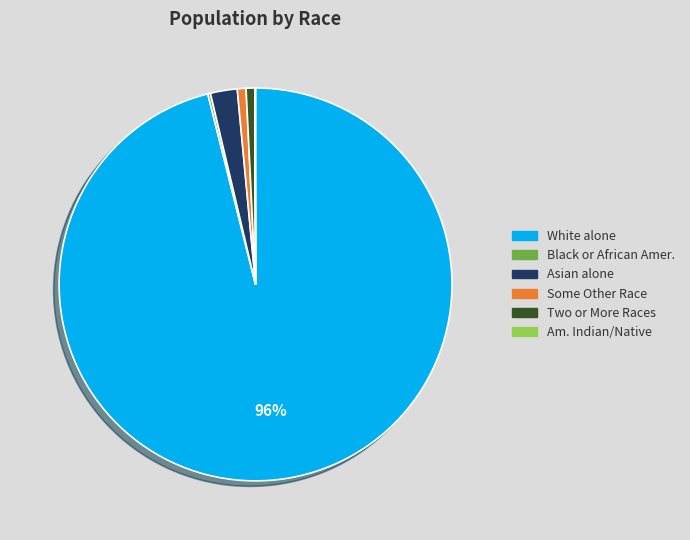

Is there any slice that represents more than half of the pie?

Yes